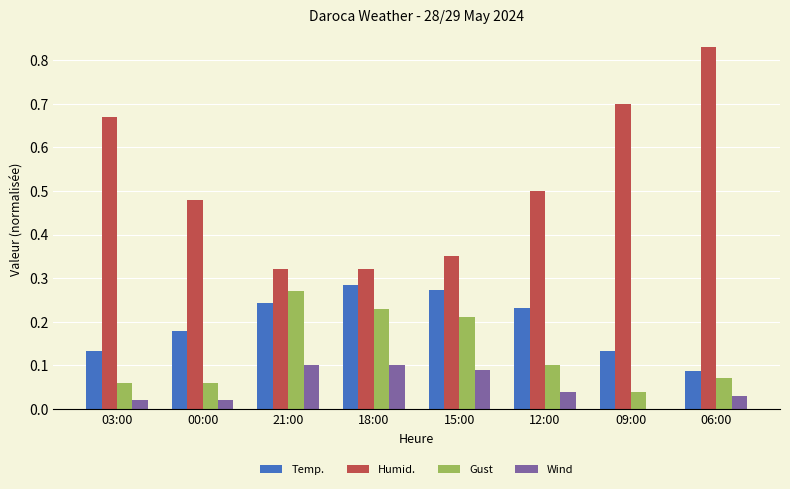

At which category does the chart reach its peak across all series?

06:00